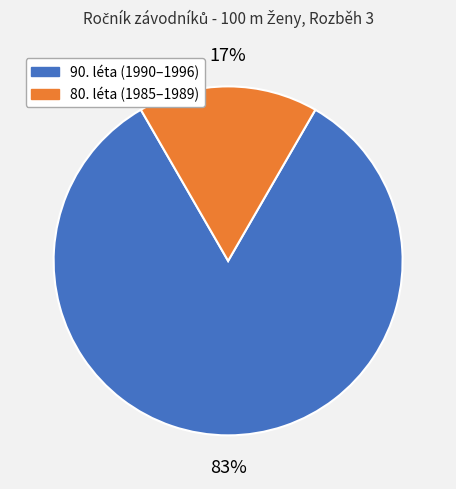

Does any single category account for the majority?

Yes